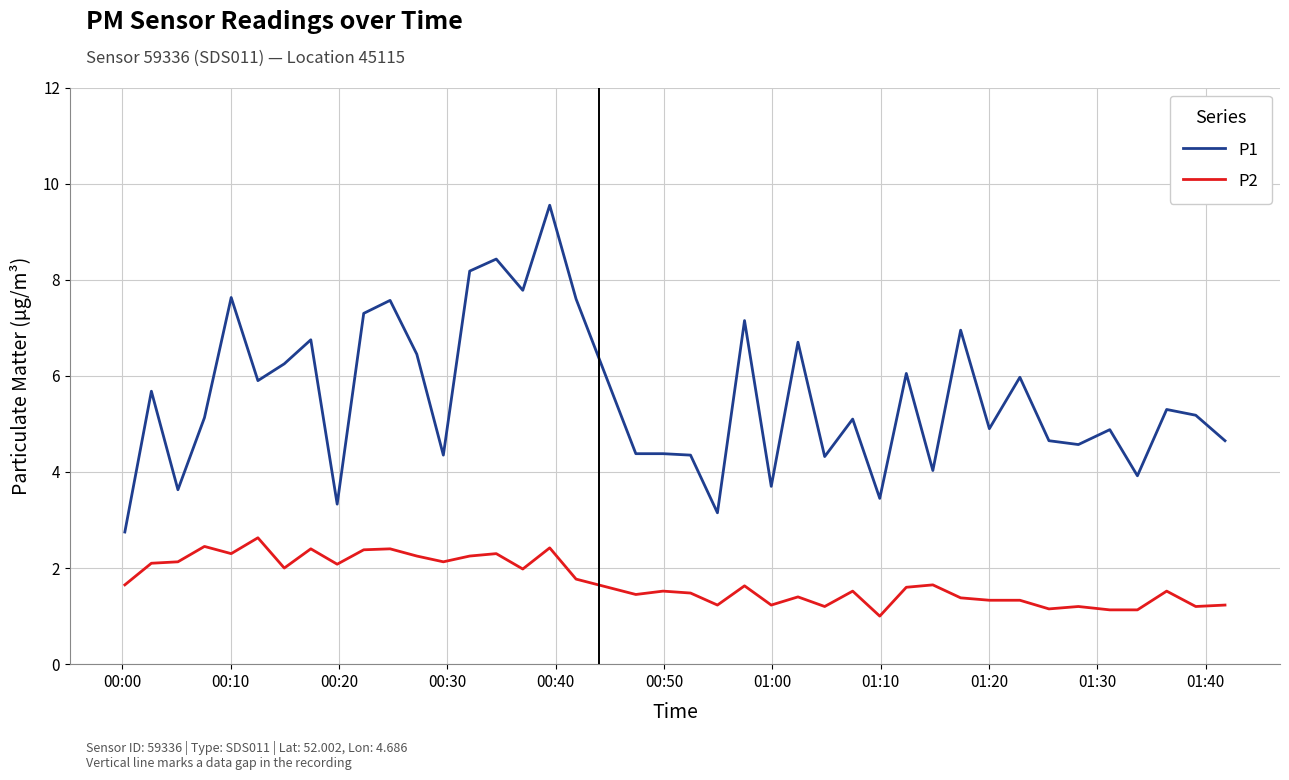

What is the minimum value for P2?

1.0